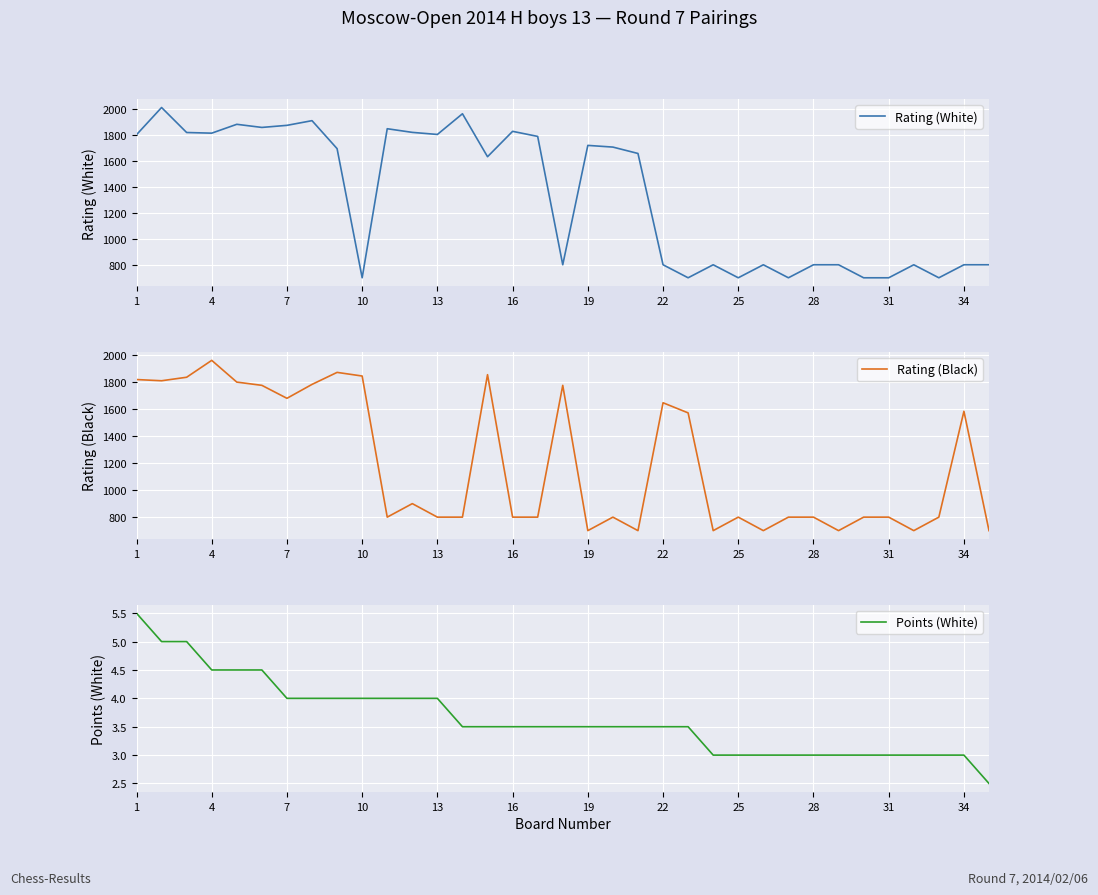

What is the smallest value displayed?

2.5